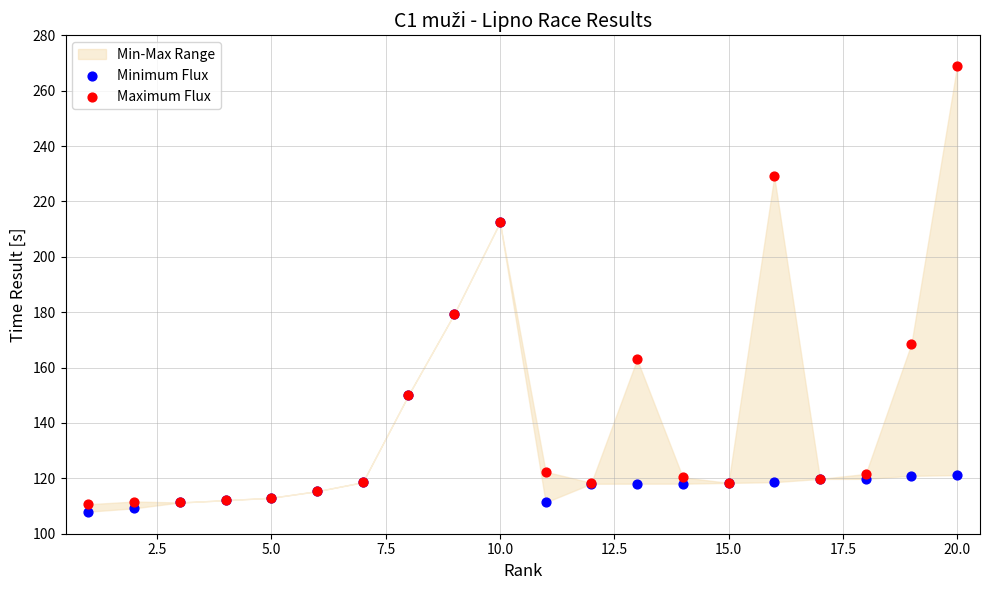

In the Minimum Flux series, what Y value is closest to 160?

150.1